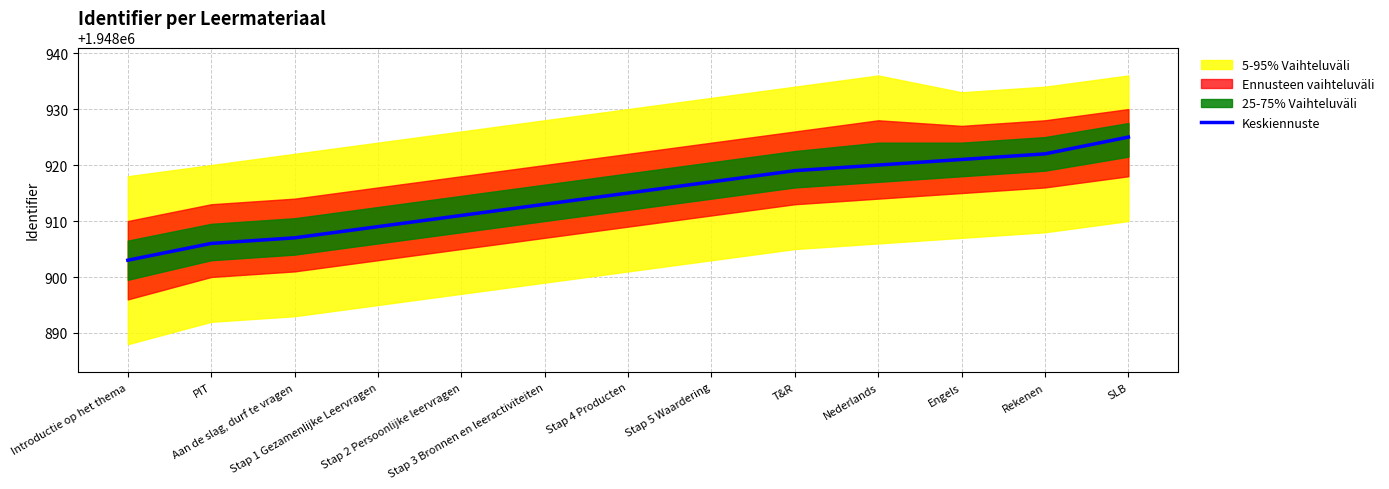

The chart shows a value of 656392 at Nederlands. True or false?

False